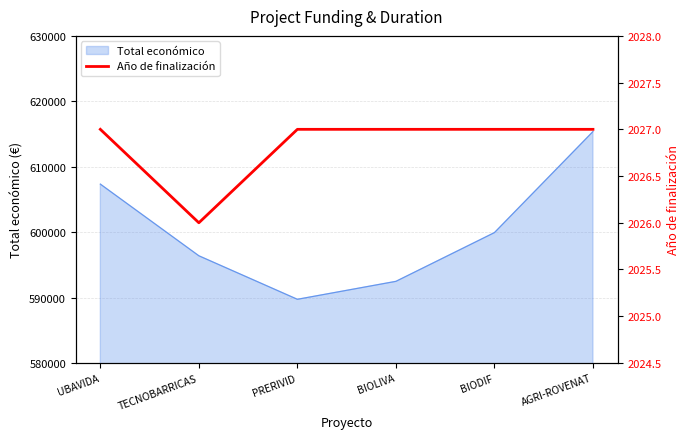

Rank the categories by Total económico value from highest to lowest.

AGRI-ROVENAT, UBAVIDA, BIODIF, TECNOBARRICAS, BIOLIVA, PRERIVID